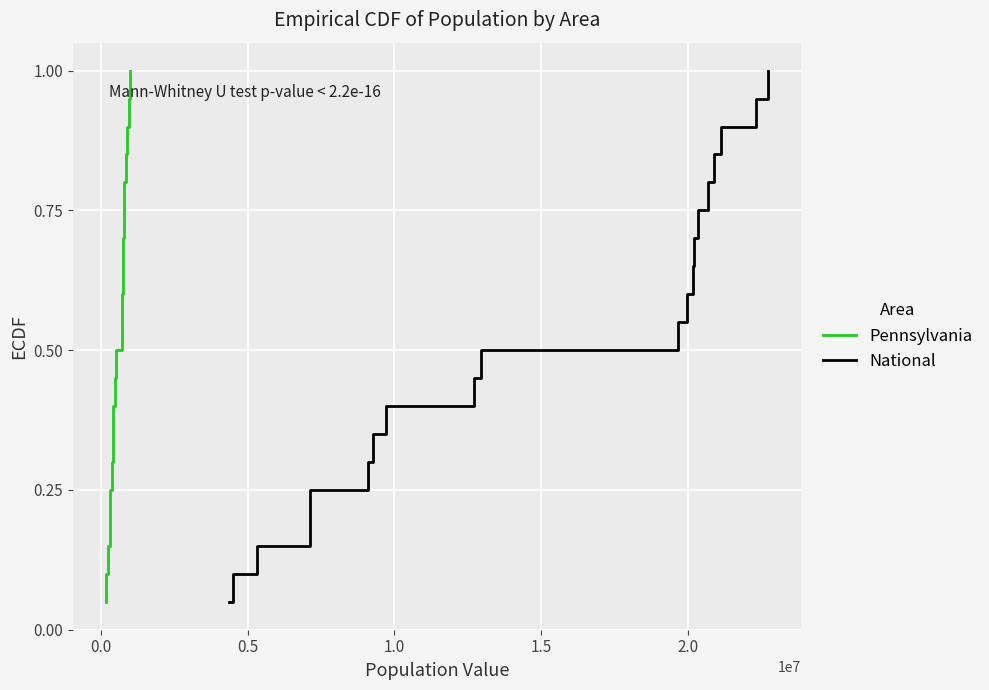

At how many categories does at least one series exceed 0?

20